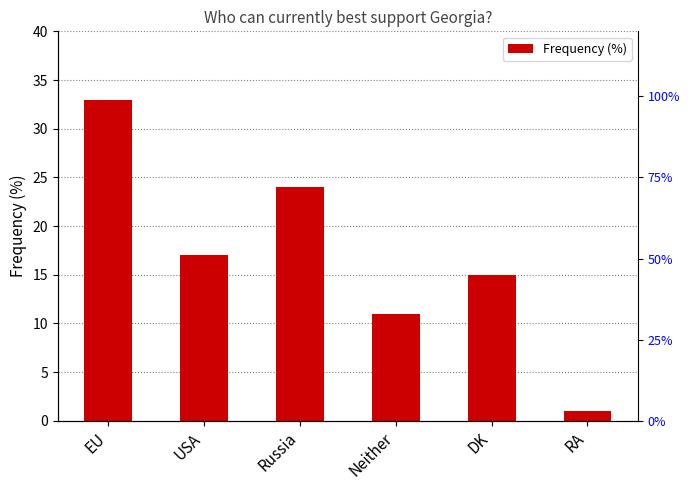

What is the difference between the maximum and minimum values?

32